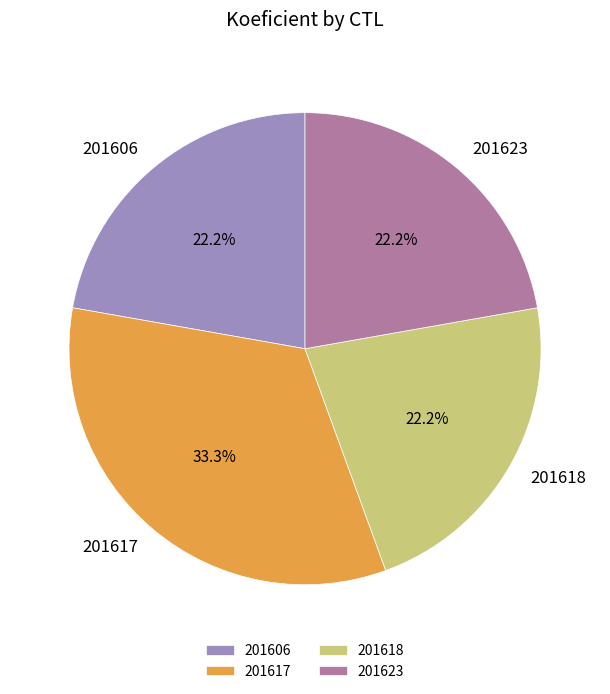

Does any single category account for the majority?

No